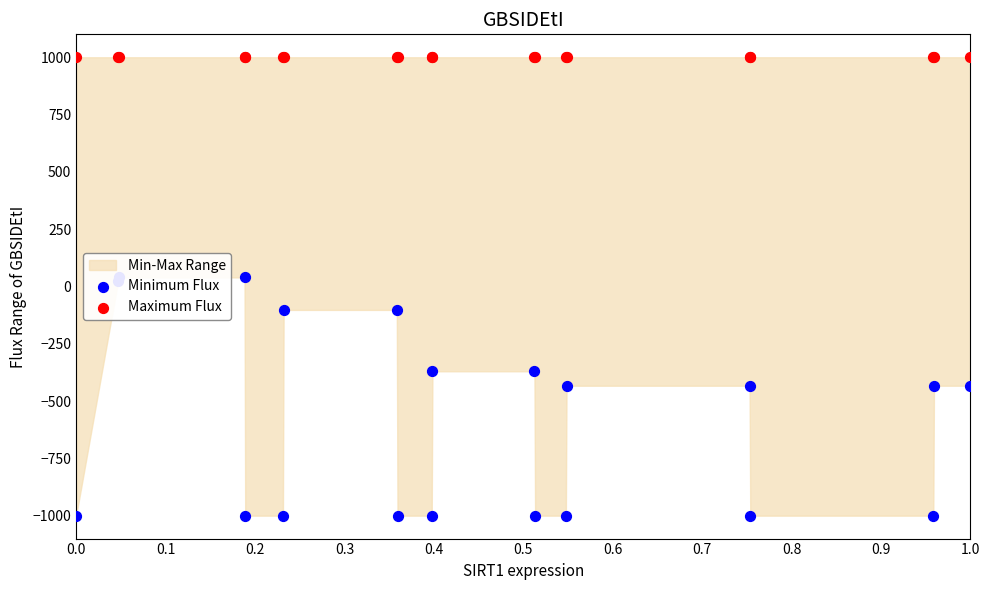

At which category is the sum across all series the highest?

0.2